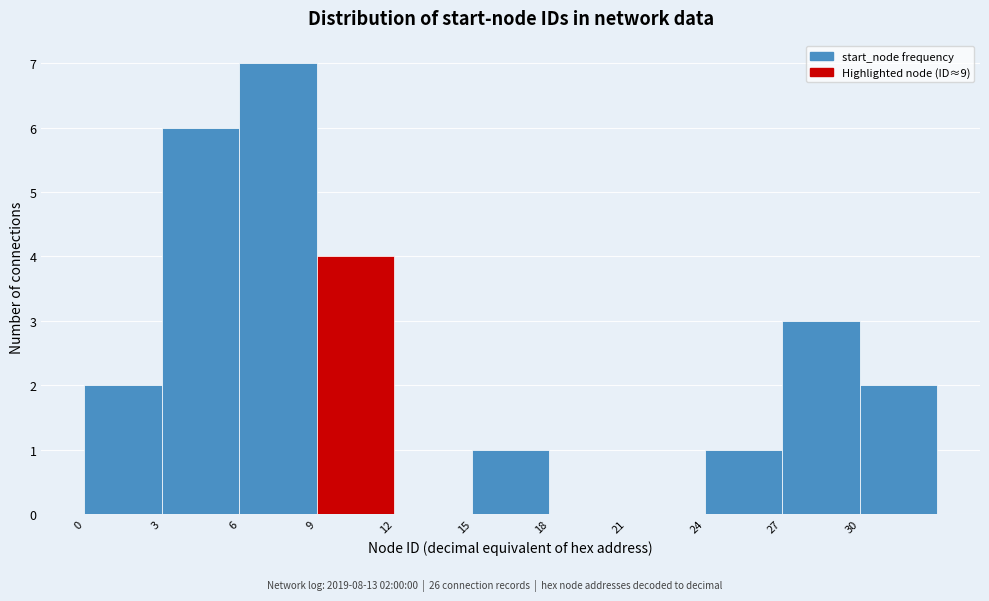

Over which range of the x-axis is the bar tallest?

6 to 9